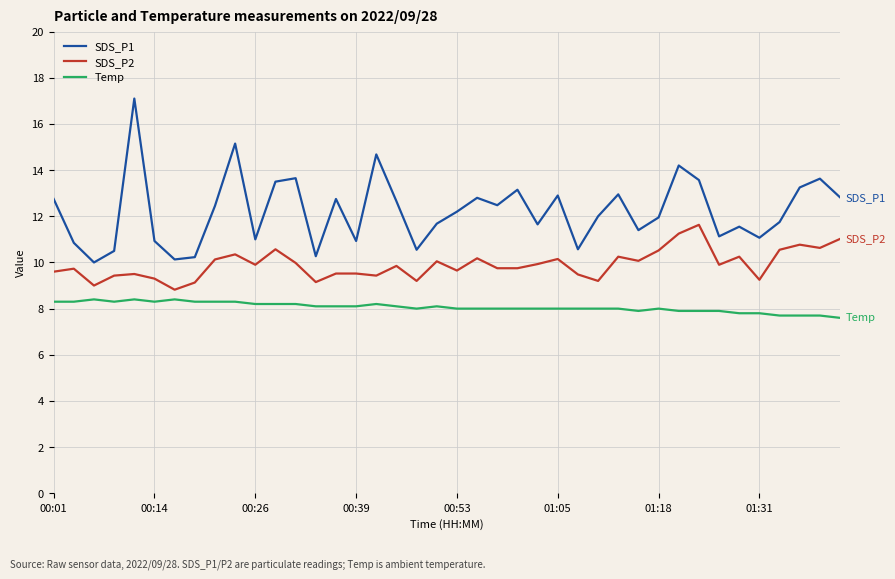

List the series in order of their peak value, highest first.

SDS_P1, SDS_P2, Temp